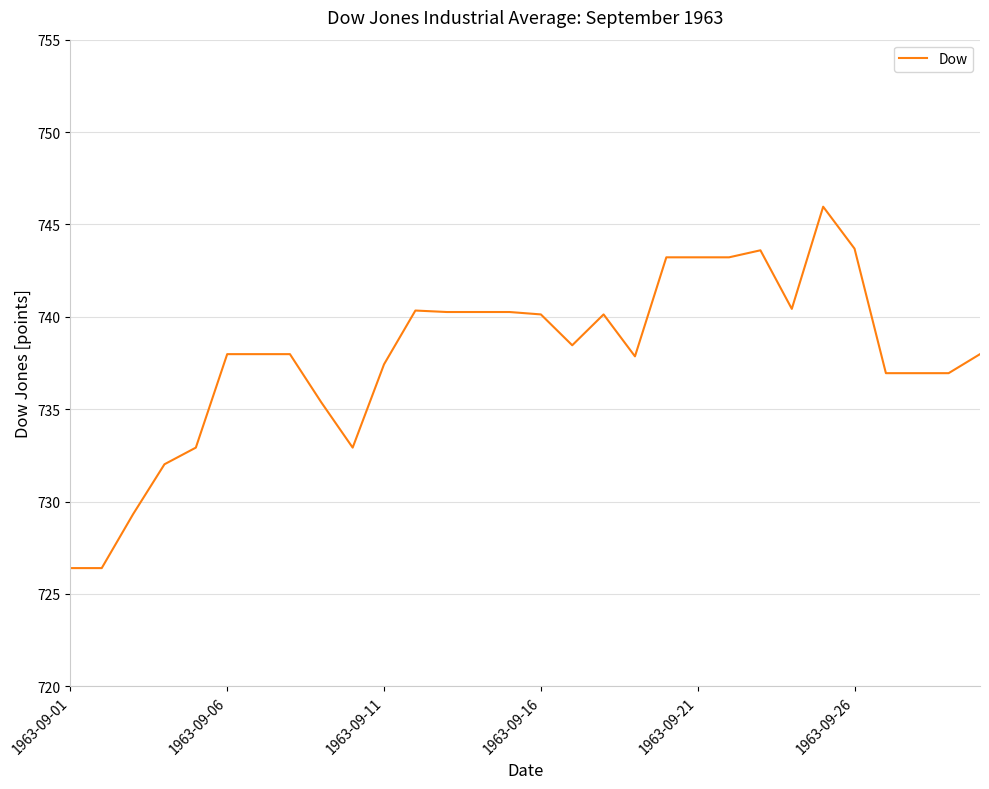

How many lines are shown in the chart?

1